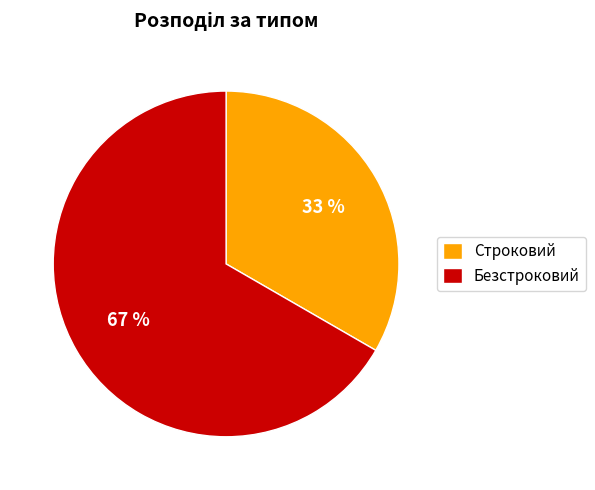

Which has a higher value, Безстроковий or Строковий?

Безстроковий